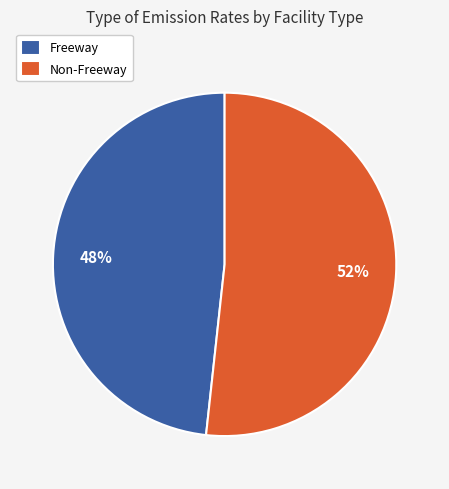

What percentage is the Freeway slice, to the nearest percent?

48%